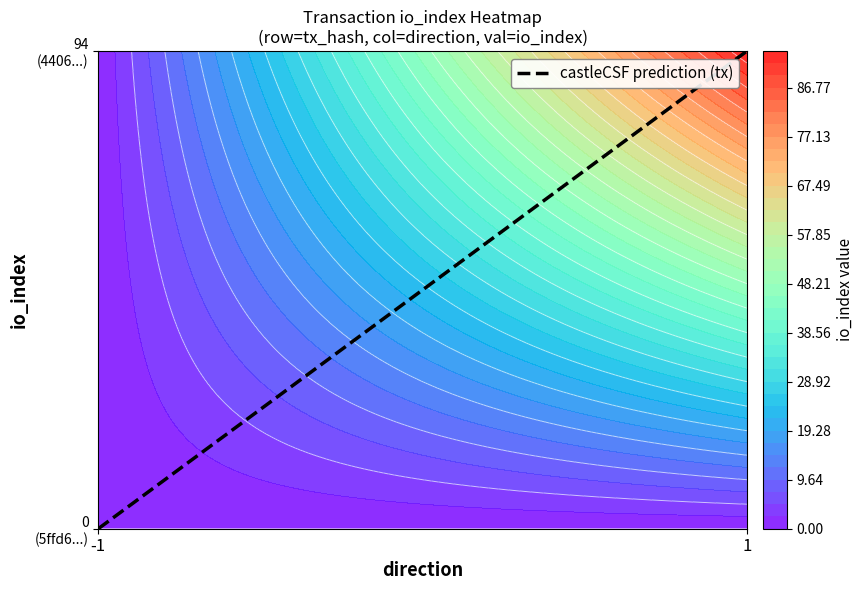

Which series changed the most between direction and io_index?

44068ae4e97f5974b45772aaebe0f3a41339c6f